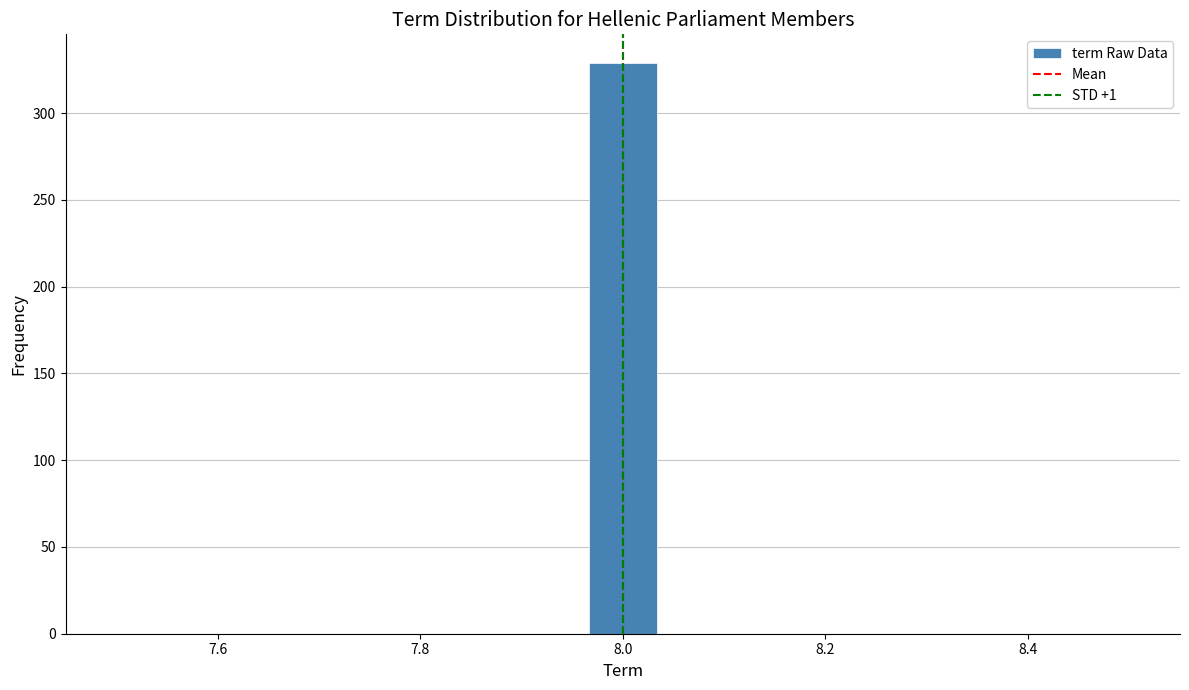

Read against the x-axis, roughly where is the centre of the tallest bar?

8.00